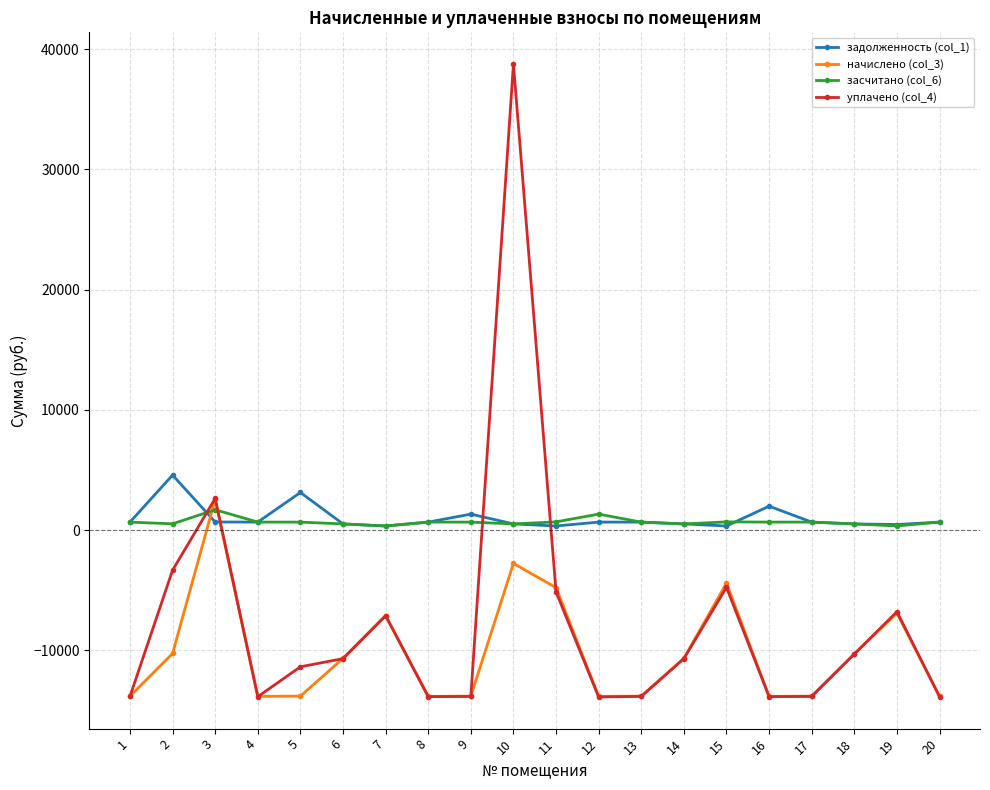

Is this an area chart (filled region under the line)?

No